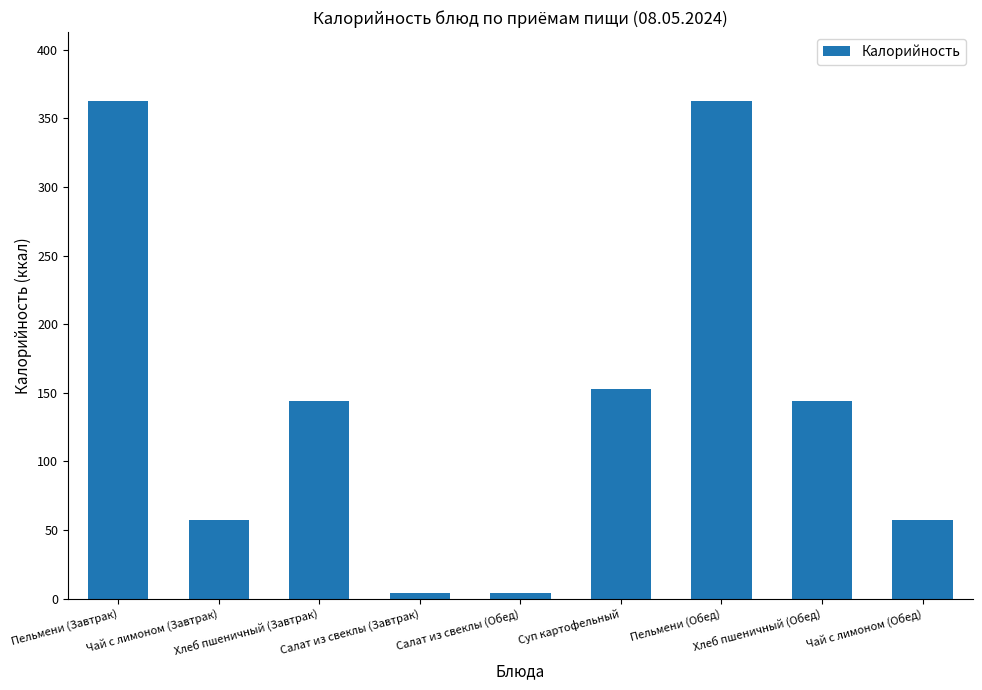

What is the difference between the maximum and minimum values?

359.0